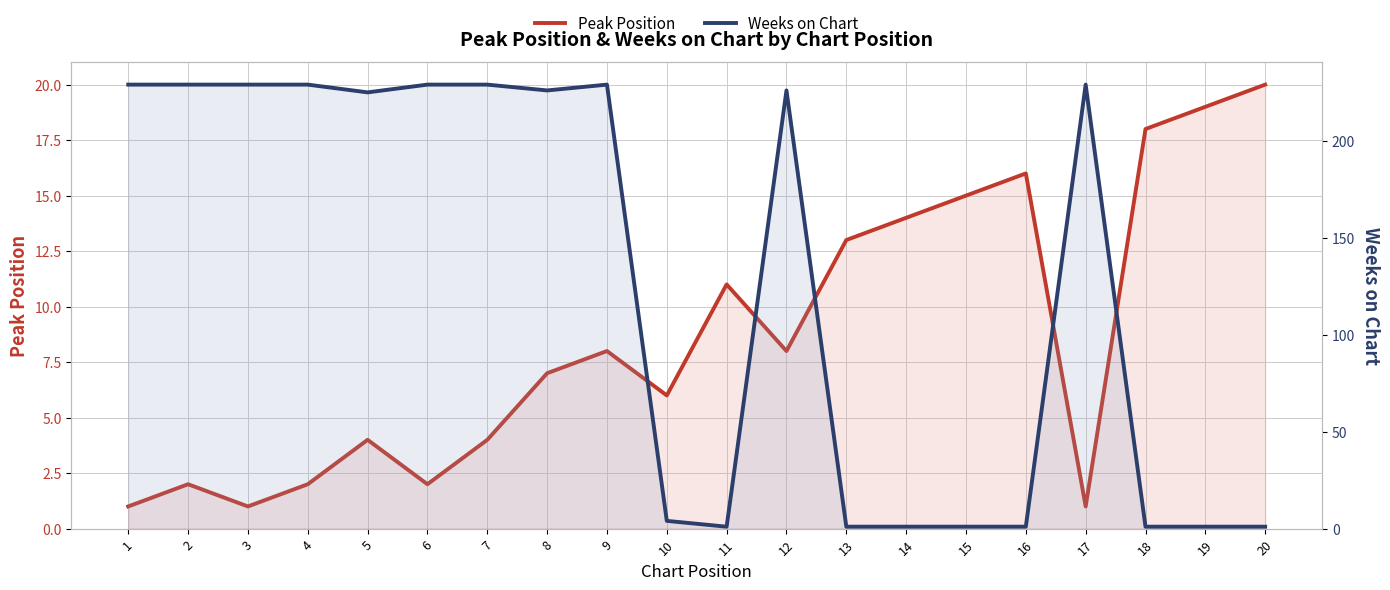

Rank the series by their average value, from lowest to highest.

Peak Position, Weeks on Chart